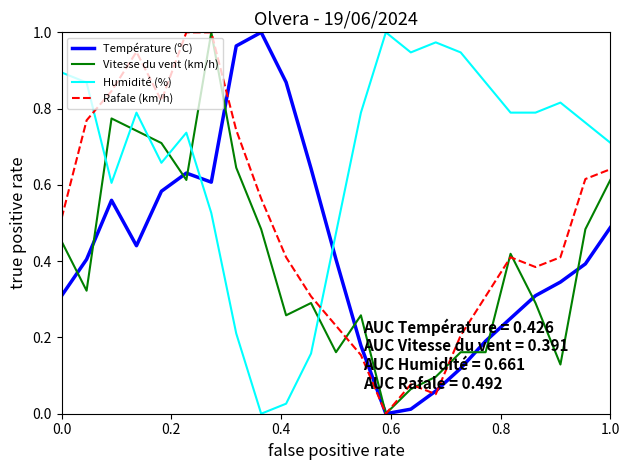

How many times do Humidité (%) and Température (ºC) cross each other?

2